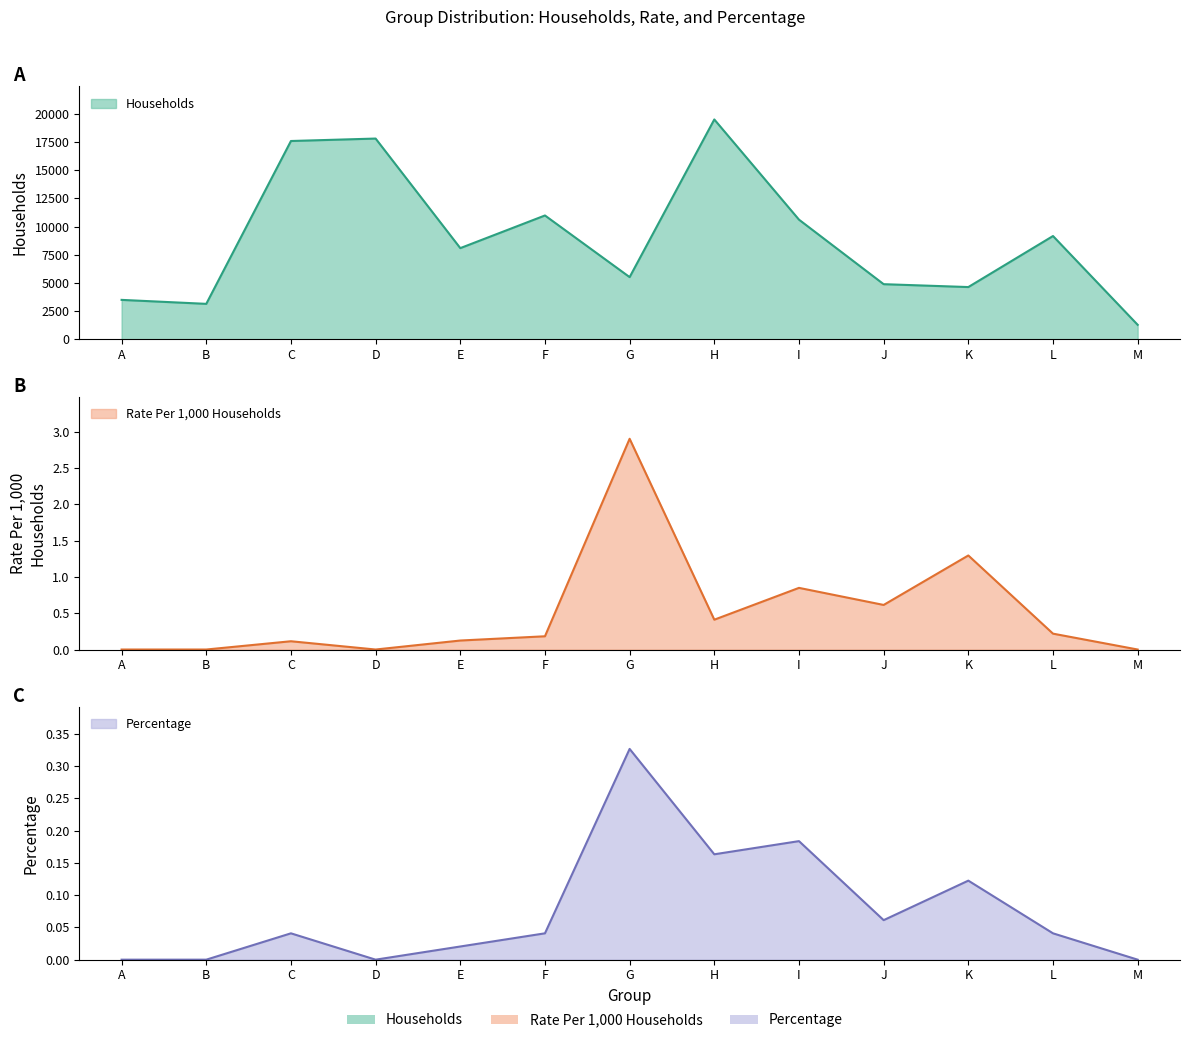

What are all the series names shown in the legend?

Households, Rate Per 1,000 Households, Percentage